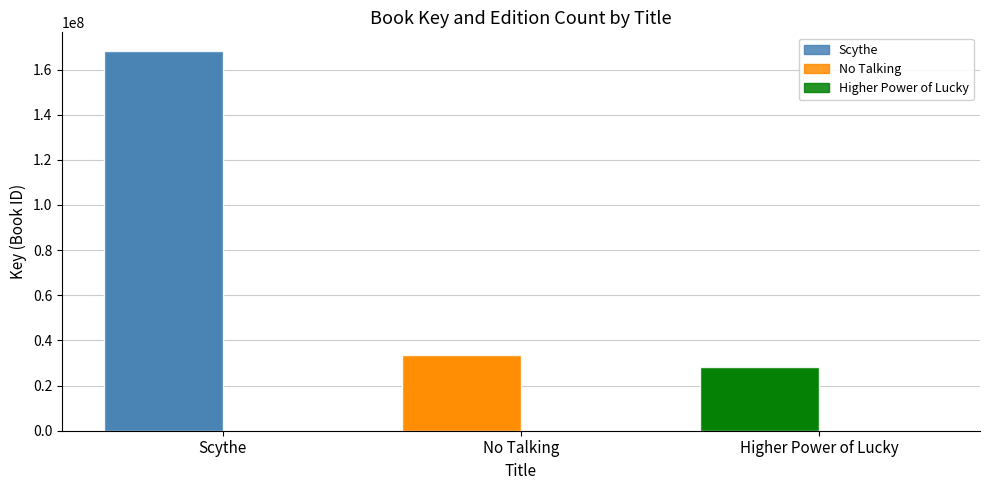

Reading right to left, transcribe all the data shown in this chart.

Key (Book ID): 28434377	33633402	168081974
Edition Count: 3	5	3